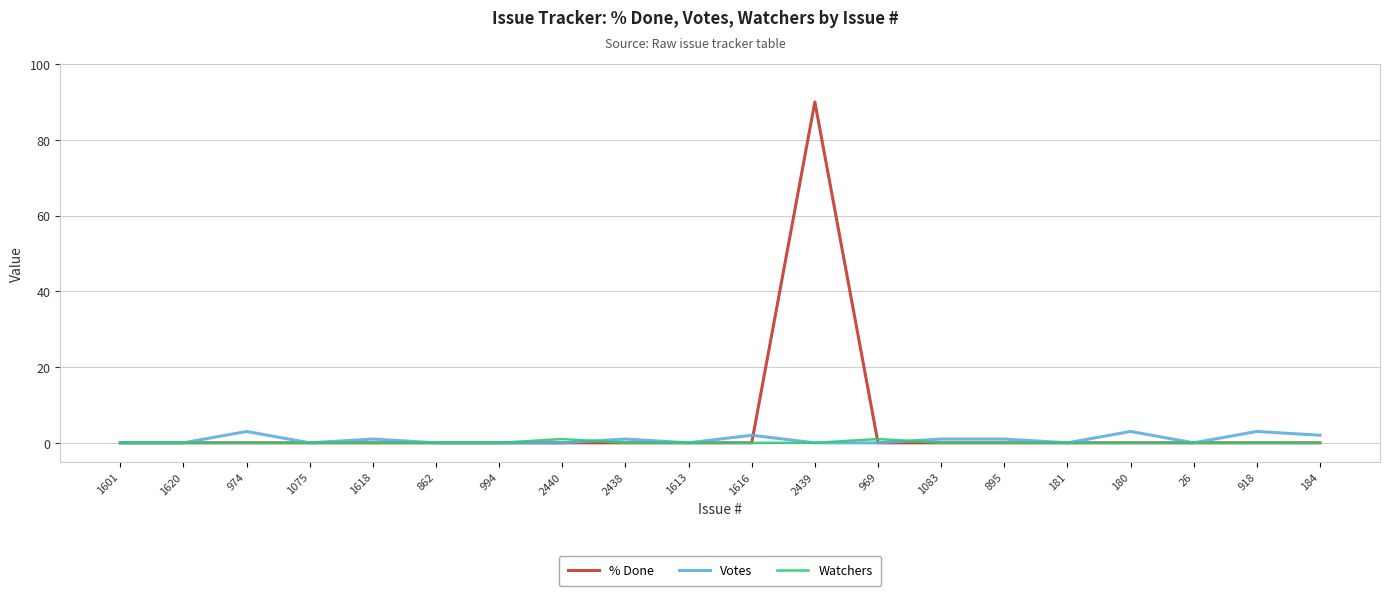

Which series has the widest spread of values?

% Done